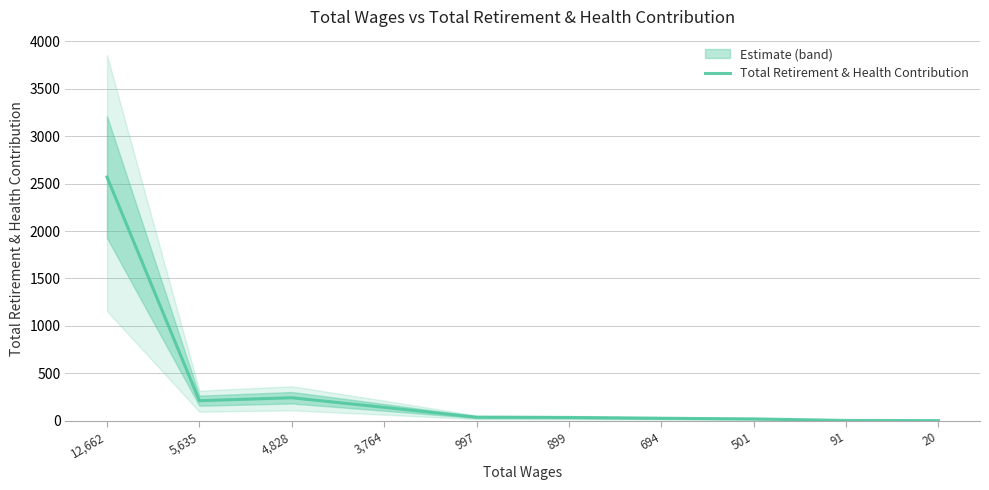

What value does the data have at 5,635?

211